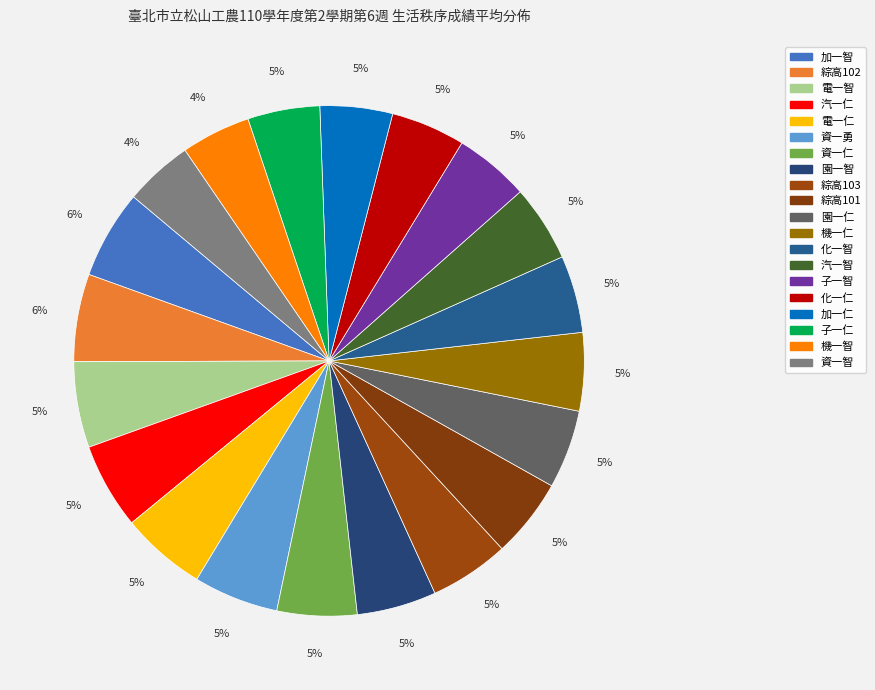

Rank the categories by value from highest to lowest.

加一智, 綜高102, 電一智, 汽一仁, 電一仁, 資一勇, 資一仁, 園一智, 綜高103, 綜高101, 園一仁, 機一仁, 化一智, 汽一智, 子一智, 化一仁, 加一仁, 子一仁, 機一智, 資一智